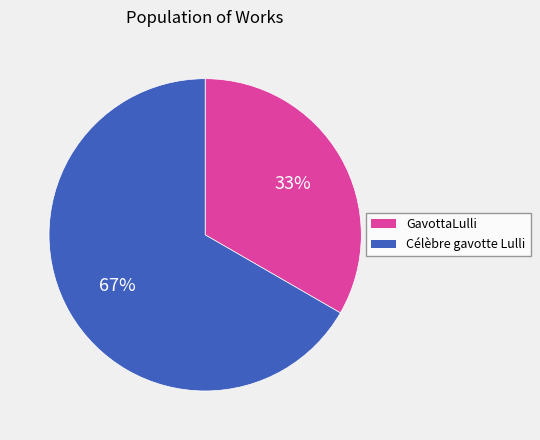

Which category has the smallest portion of the pie?

GavottaLulli